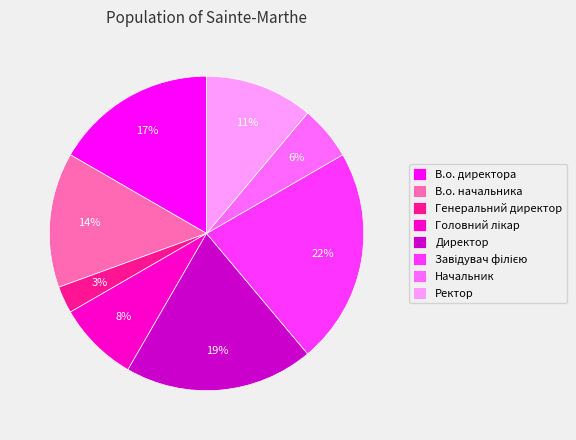

What percentage is the В.о. директора slice, to the nearest percent?

17%